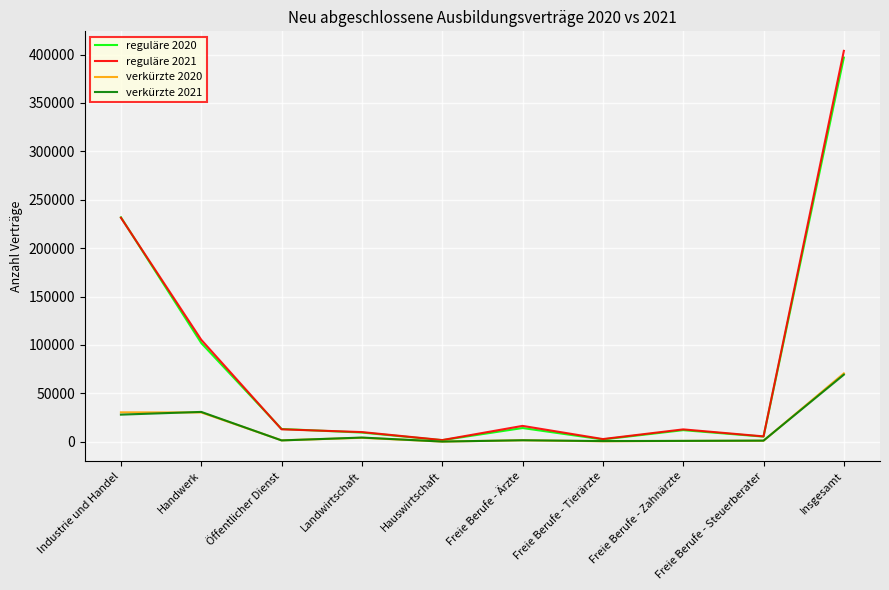

What is the total value across all series at Handwerk?

268299